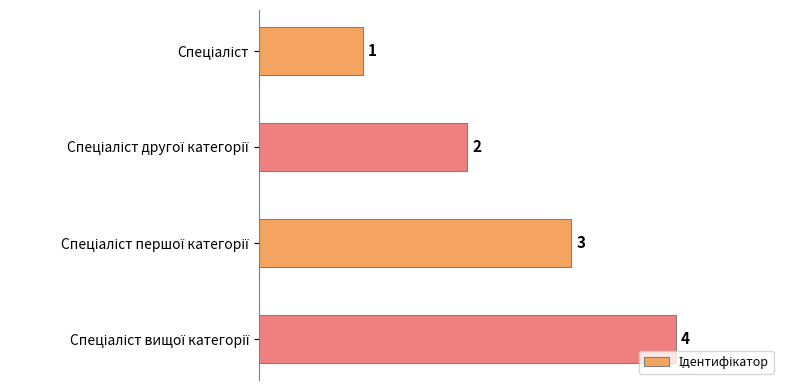

Count the number of categories in the chart.

4